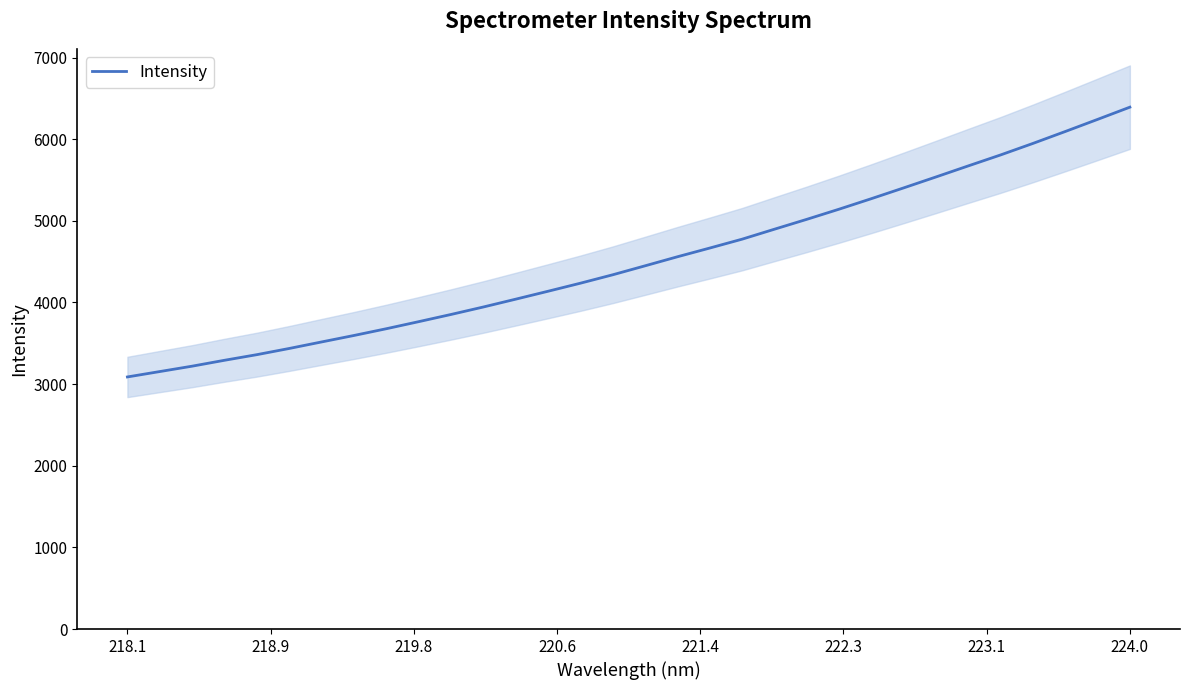

What is the maximum value for Intensity?

6391.9